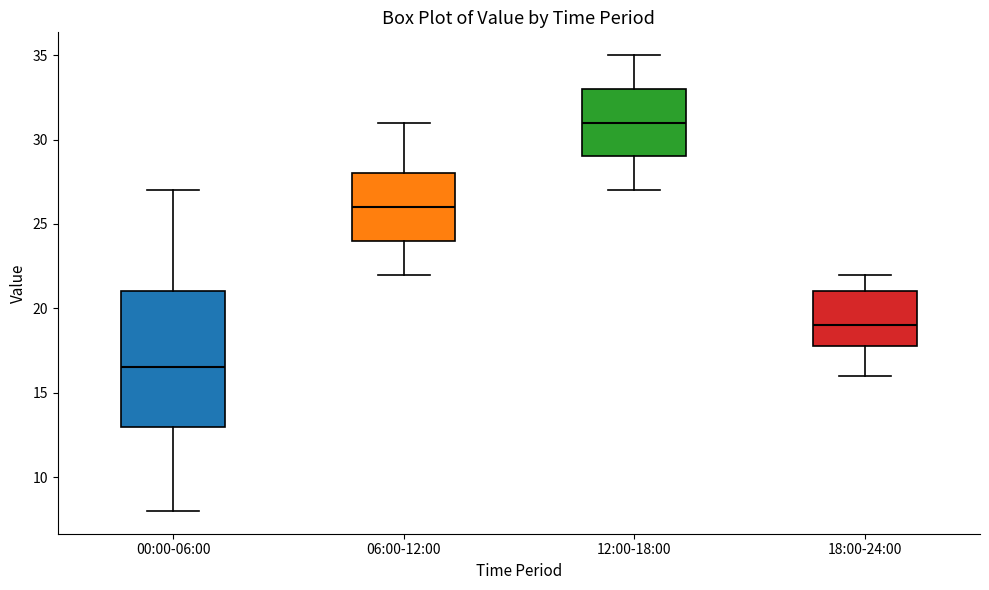

Which box's median line is the lowest?

00:00-06:00